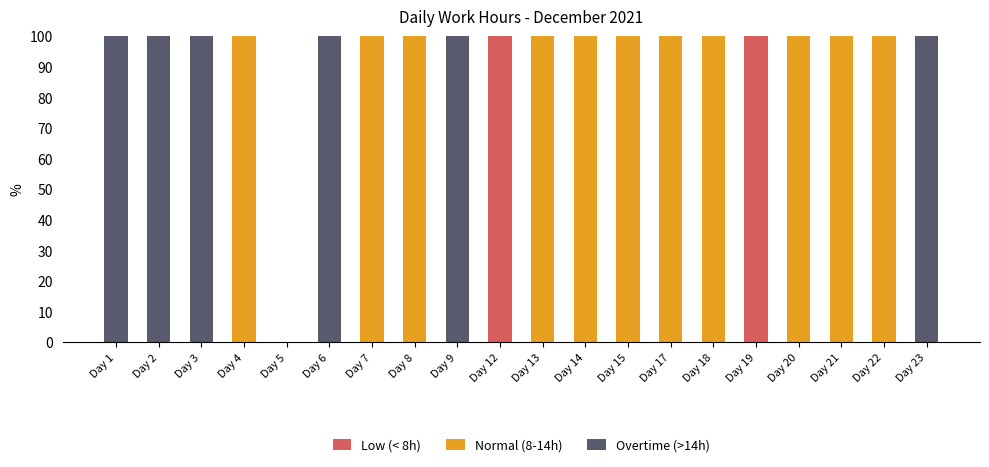

What is the total value across all series at Day 21?

100